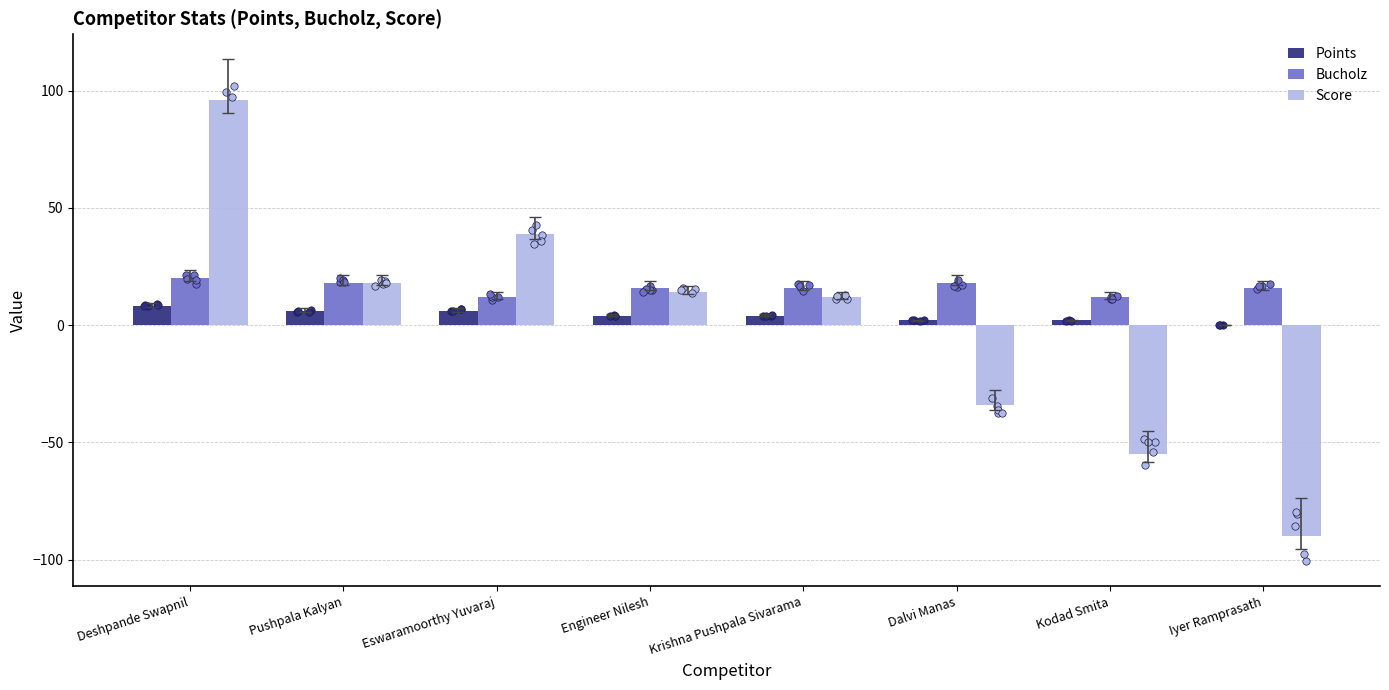

At how many categories does at least one series exceed -67?

8